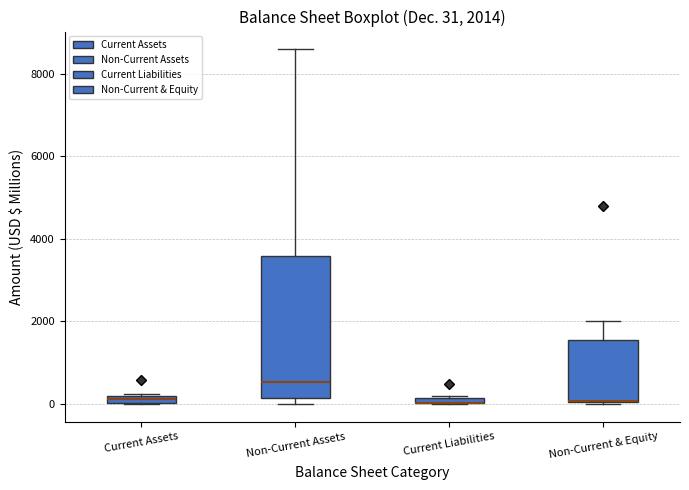

Which box is the tallest, from its lower edge to its upper edge?

Non-Current Assets